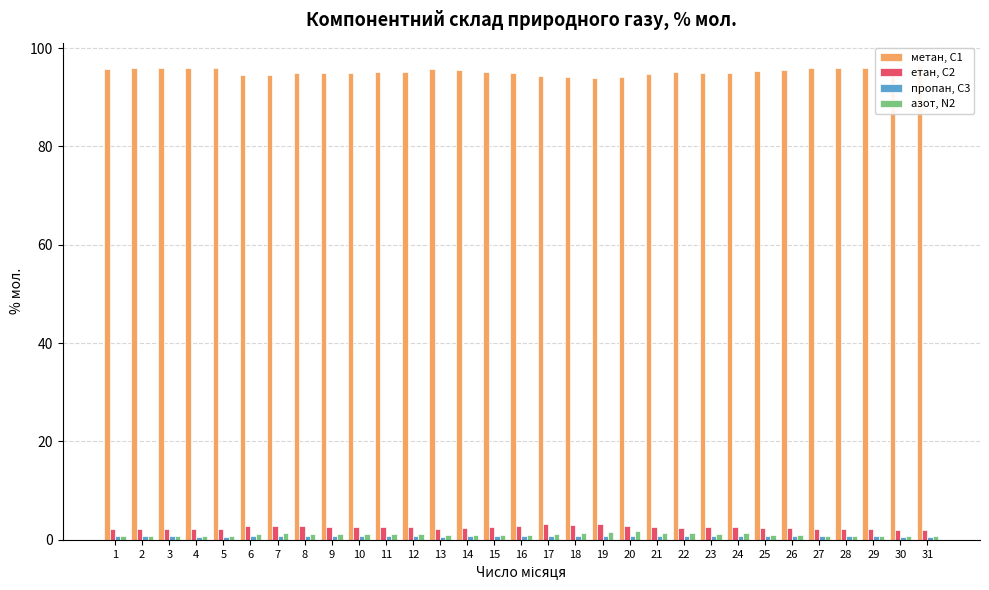

Is the value of пропан, С3 at 4 greater than the value of етан, С2 at 2?

No